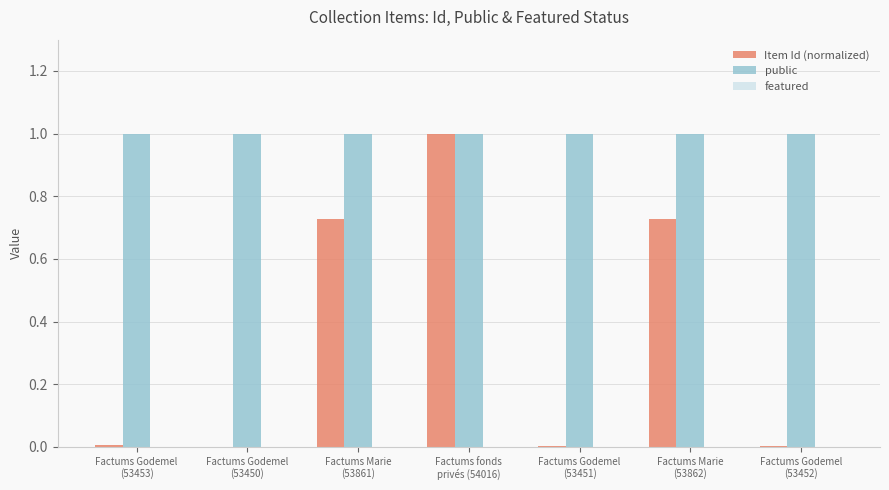

How many categories are shown in the chart?

7